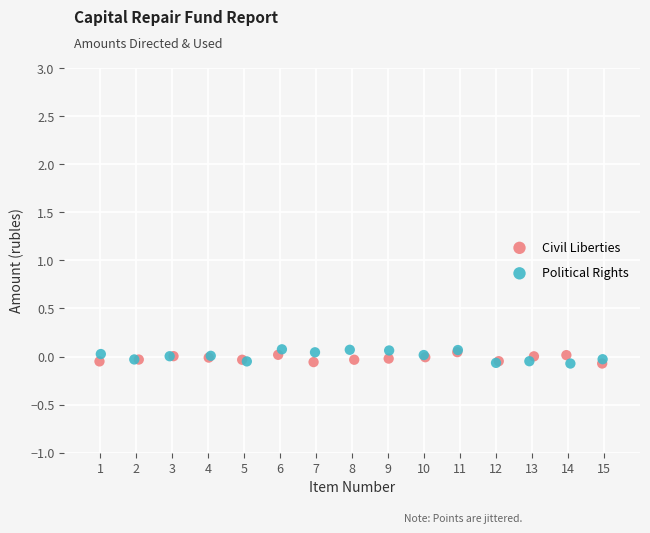

Which series has the widest spread of Y values?

Political Rights